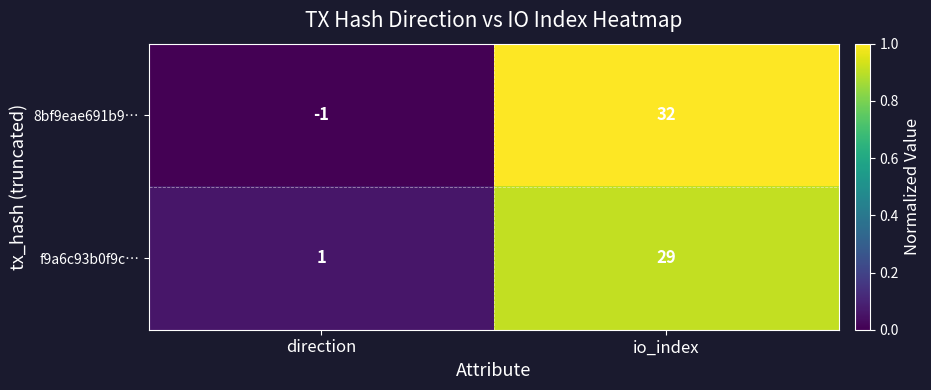

Reading right to left, list all the values displayed in this chart.

8bf9eae691b9…: io_index=32	direction=-1
f9a6c93b0f9c…: io_index=29	direction=1